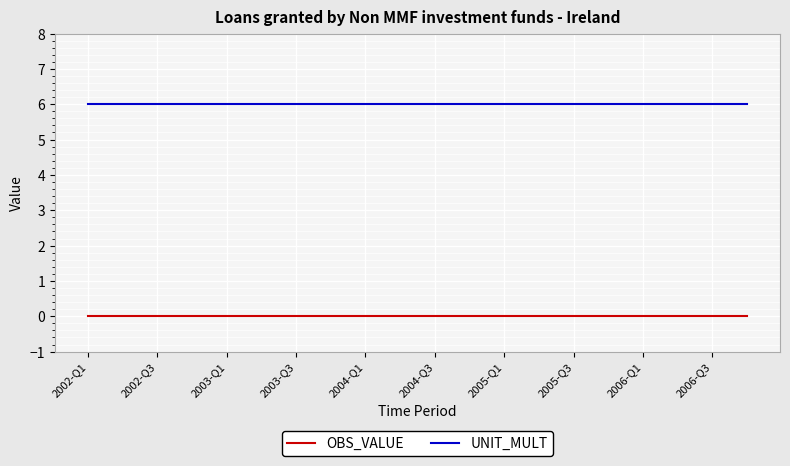

Rank the series by their maximum value, from highest to lowest.

UNIT_MULT, OBS_VALUE